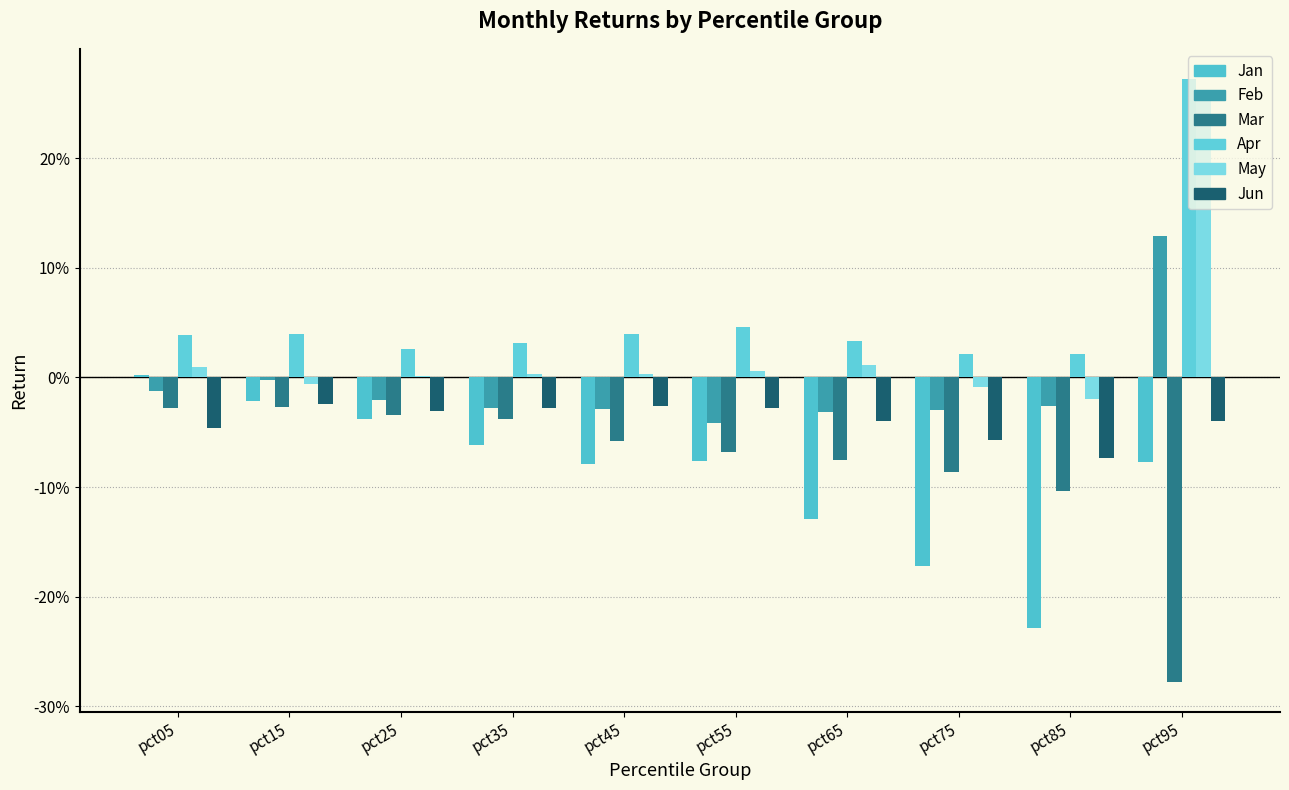

Does the chart contain stacked bars?

No